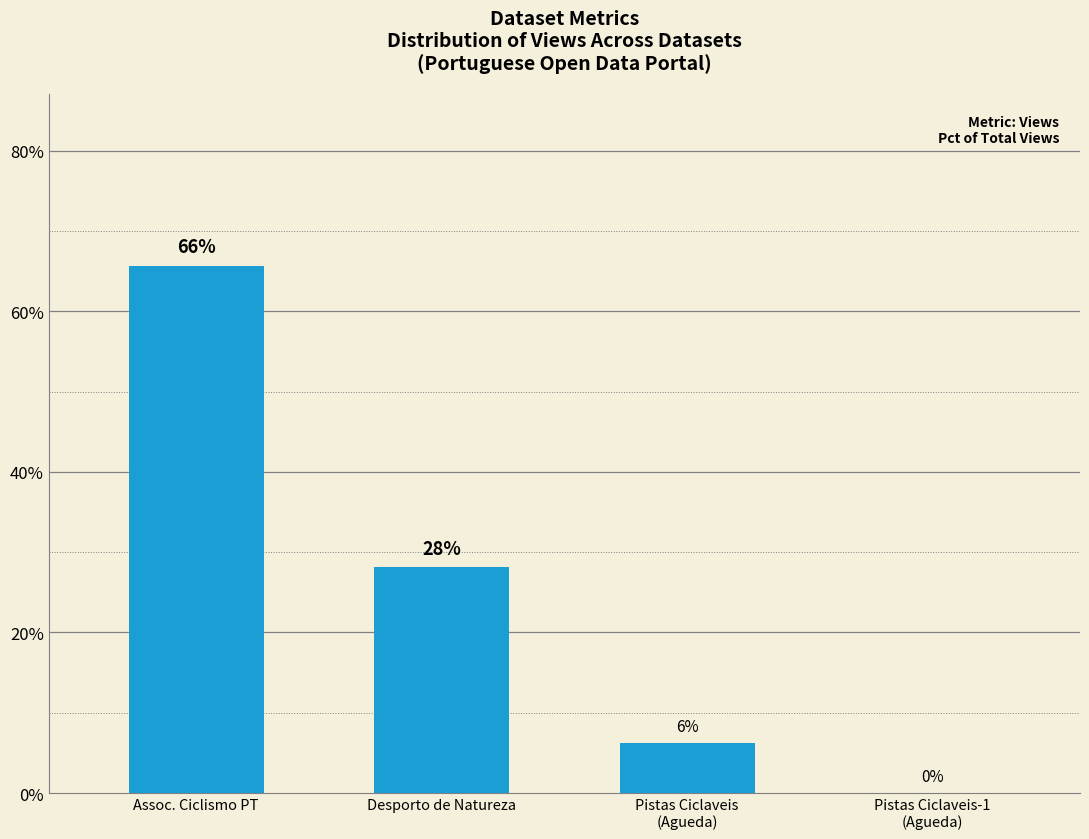

Which has a higher value, Desporto de Natureza or Assoc. Ciclismo PT?

Assoc. Ciclismo PT